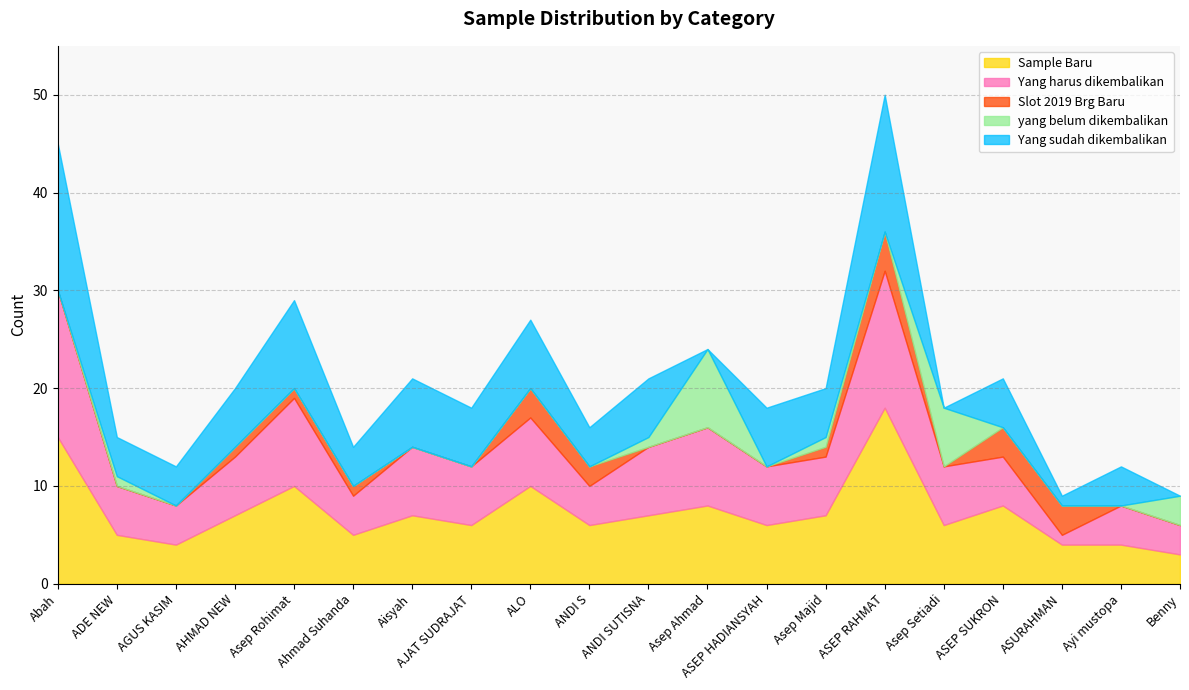

Which series has the largest total across all categories?

Sample Baru